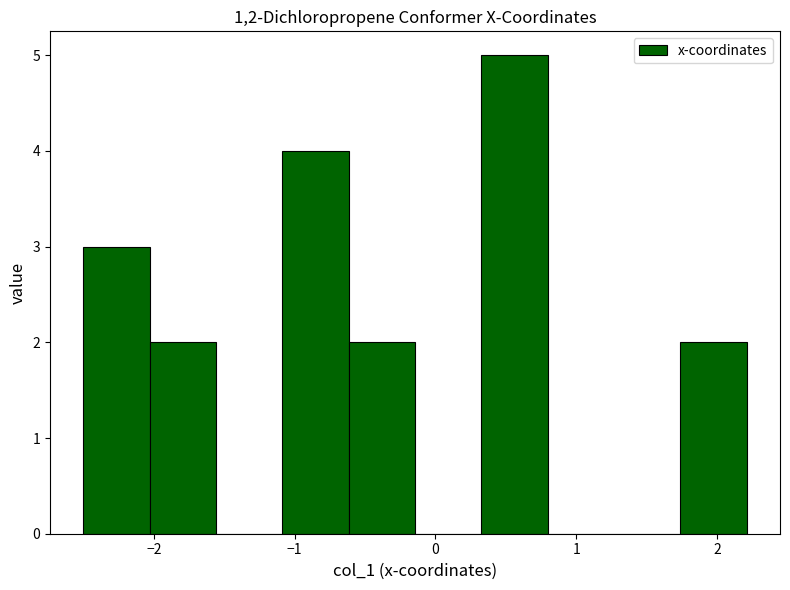

Reading left to right, transcribe this chart: for each bar, give the range it covers on the x-axis and its height. Neither the bar edges nor the heights are printed on the chart, so give them approximately, as read against the axes.

-2.5 to -2.0: 3
-2.0 to -1.6: 2
-1.6 to -1.1: 0
-1.1 to -0.6: 4
-0.6 to -0.1: 2
-0.1 to 0.3: 0
0.3 to 0.8: 5
0.8 to 1.3: 0
1.3 to 1.7: 0
1.7 to 2.2: 2